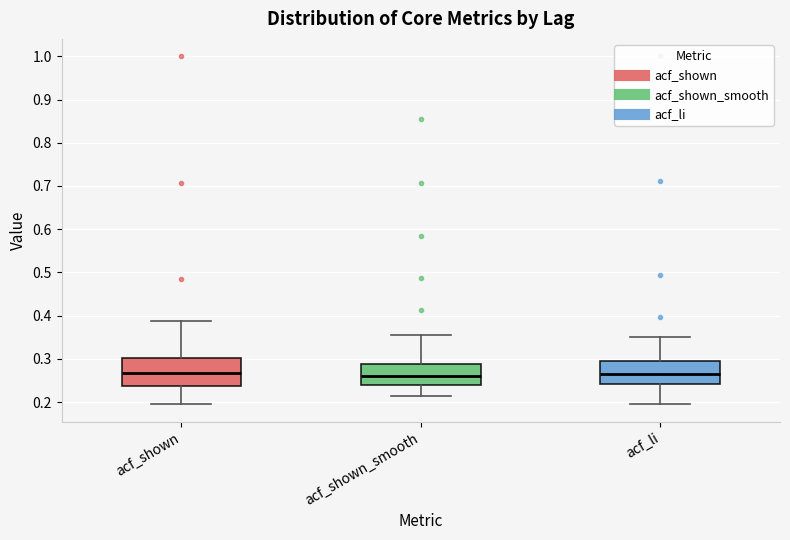

Where is the upper edge of the box for acf_li on the y-axis? The values are not printed on the chart, so give them approximately, as read against the axis.

0.30